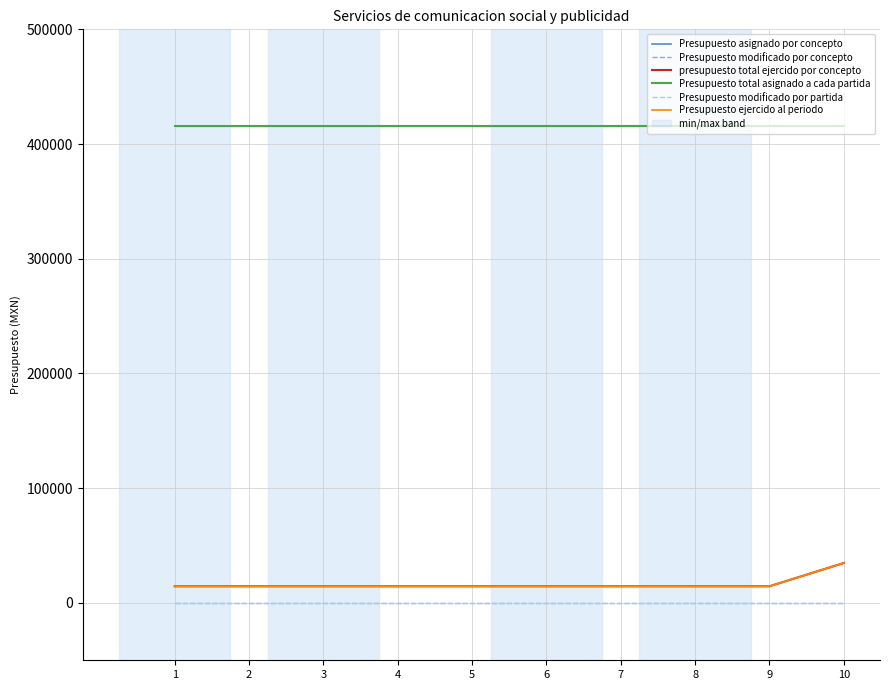

At which label is Presupuesto modificado por concepto closest to 0?

1